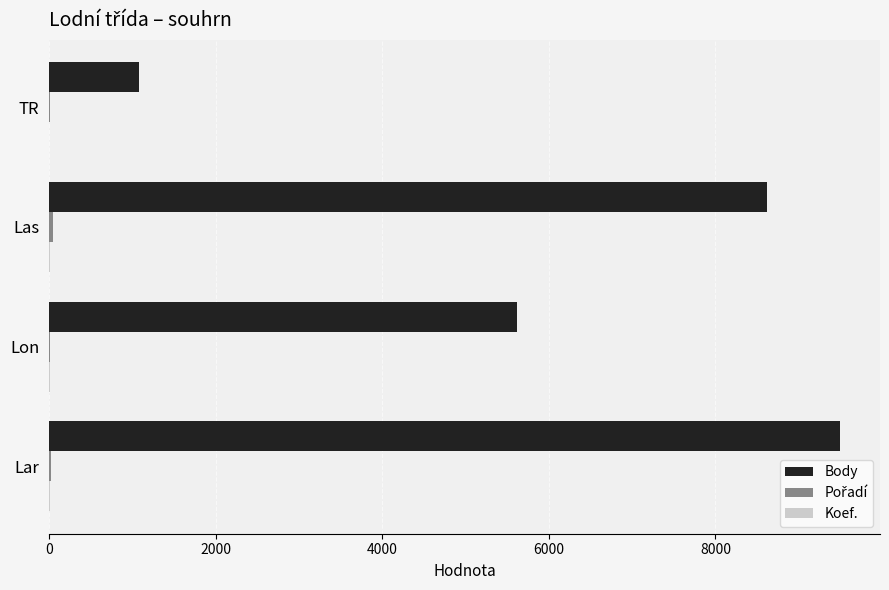

Which series has the largest total across all categories?

Body